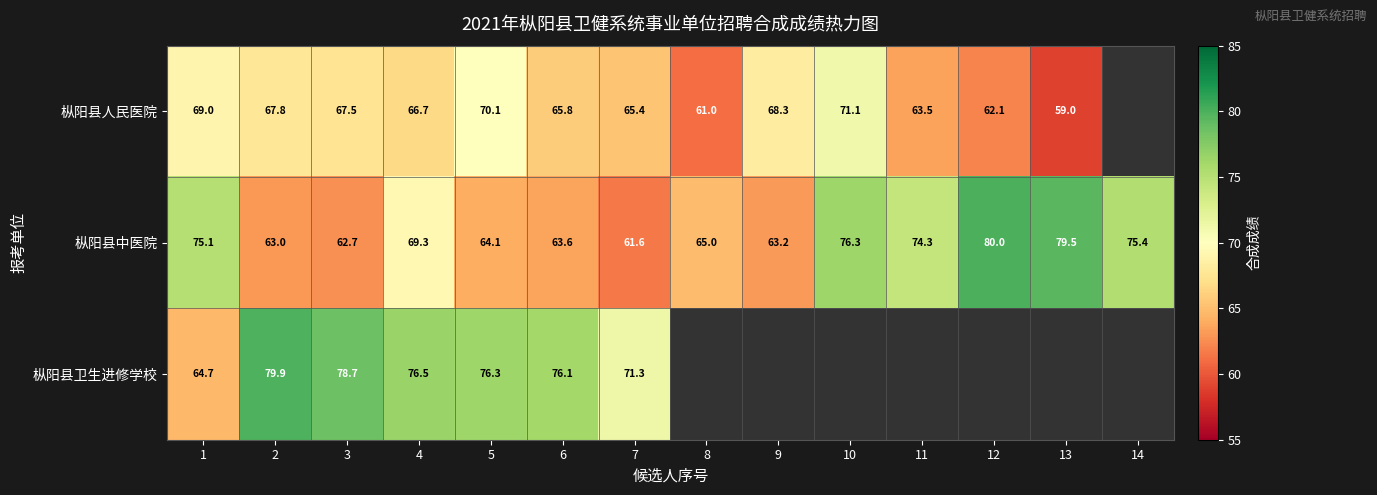

Between 7 and 13, which is larger?

7